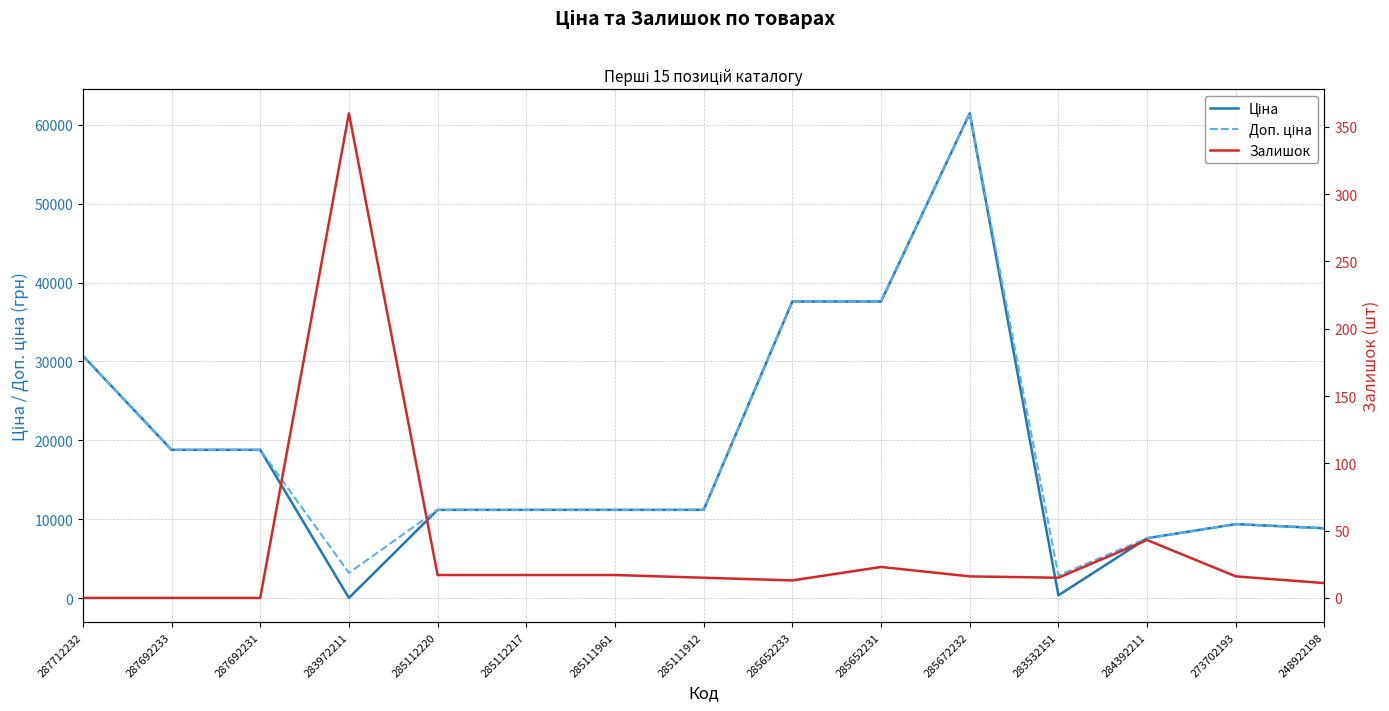

What is the total value across all series at 285652231?

75210.2